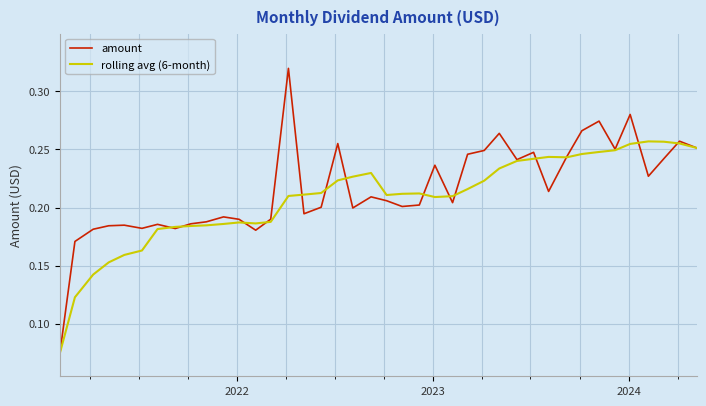

Which series has the widest spread of values?

amount